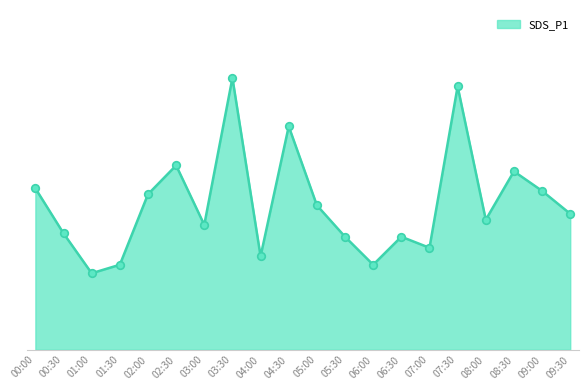

Approximately how many times larger is the value at 00:00 compared to 08:30?

0.9